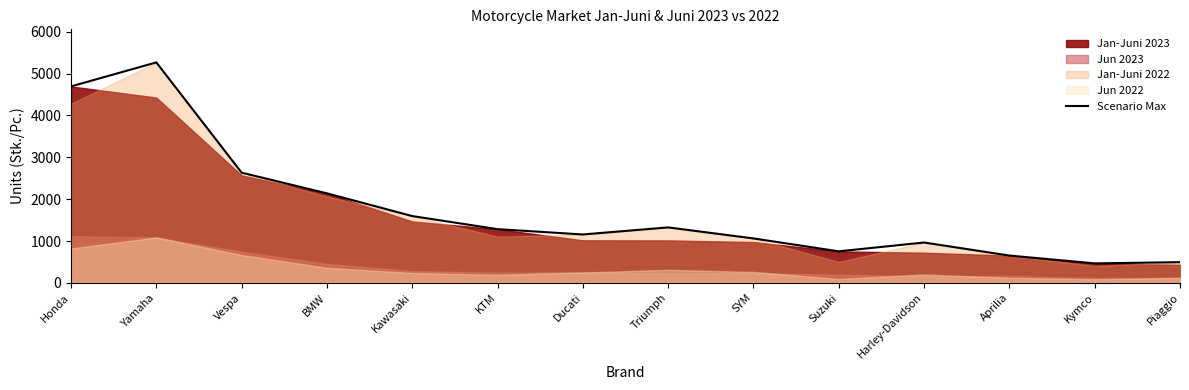

Reading left to right, what are all the values shown in this chart?

4695	5269	2633	2139	1596	1283	1156	1325	1061	753	964	652	465	494